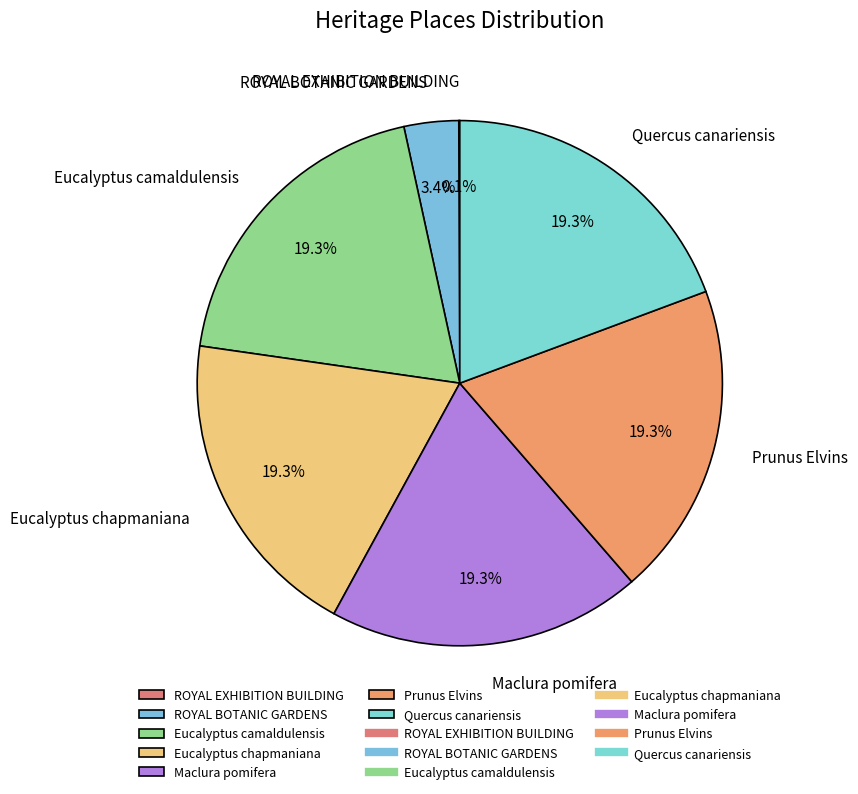

Is there any slice that represents more than half of the pie?

No